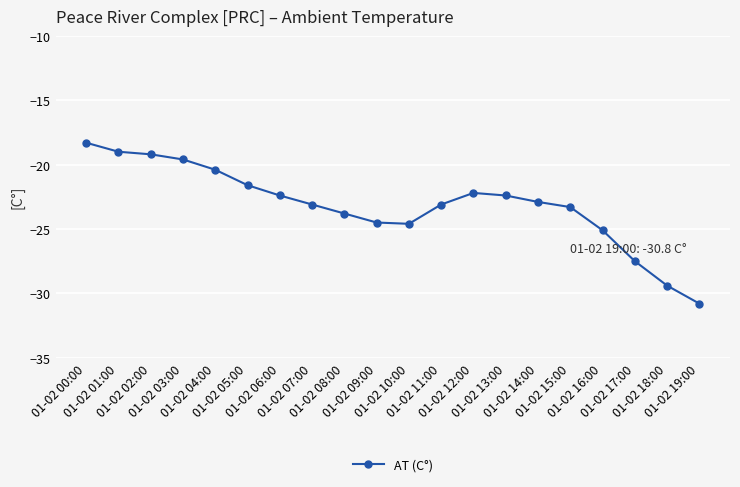

Reading left to right, transcribe all the data shown in this chart.

-18.3	-19.0	-19.2	-19.6	-20.4	-21.6	-22.4	-23.1	-23.8	-24.5	-24.6	-23.1	-22.2	-22.4	-22.9	-23.3	-25.1	-27.5	-29.4	-30.8